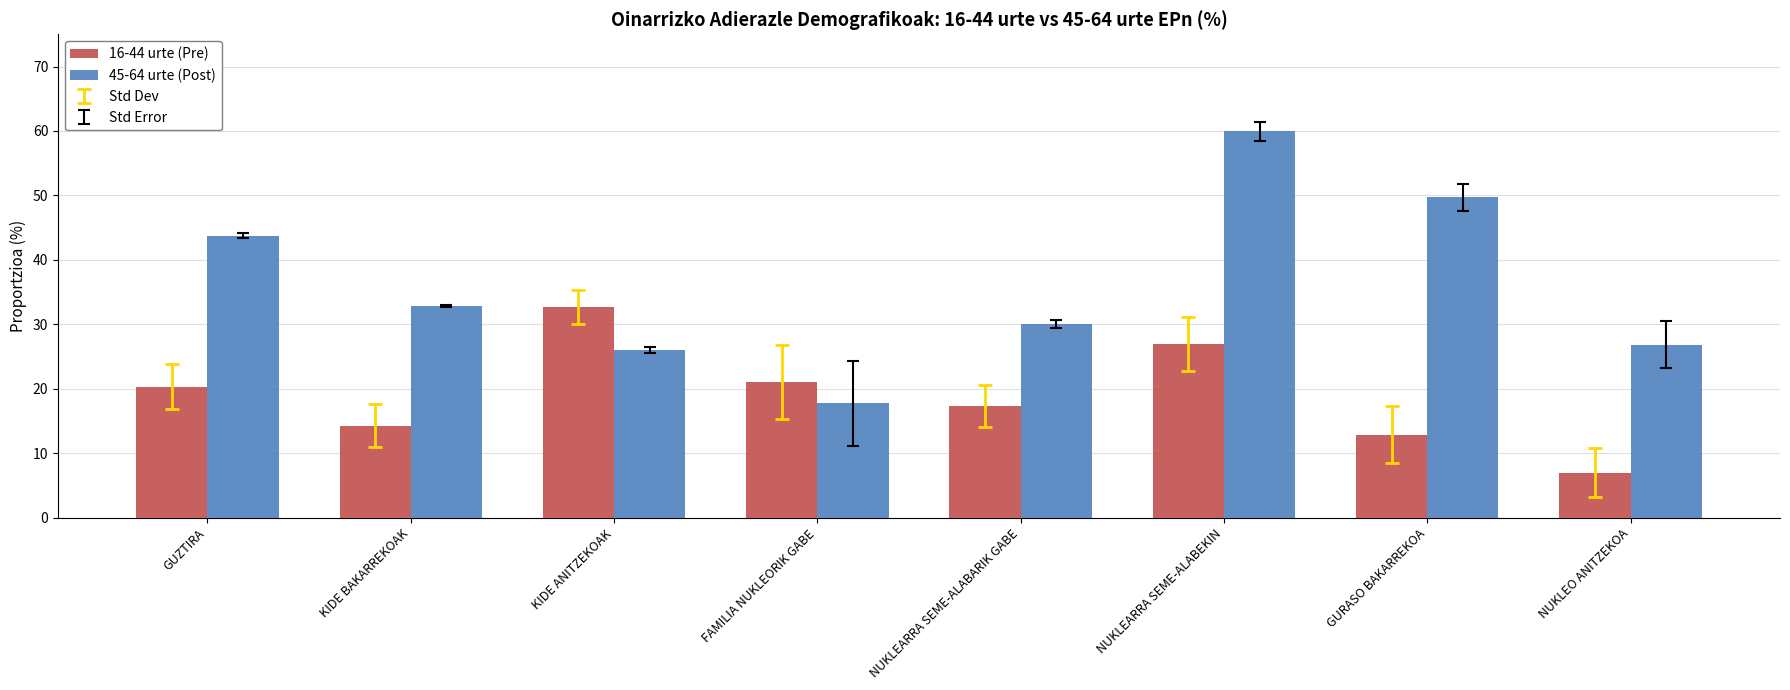

List the series in order of their overall mean, highest first.

45-64 urte (Post), 16-44 urte (Pre)